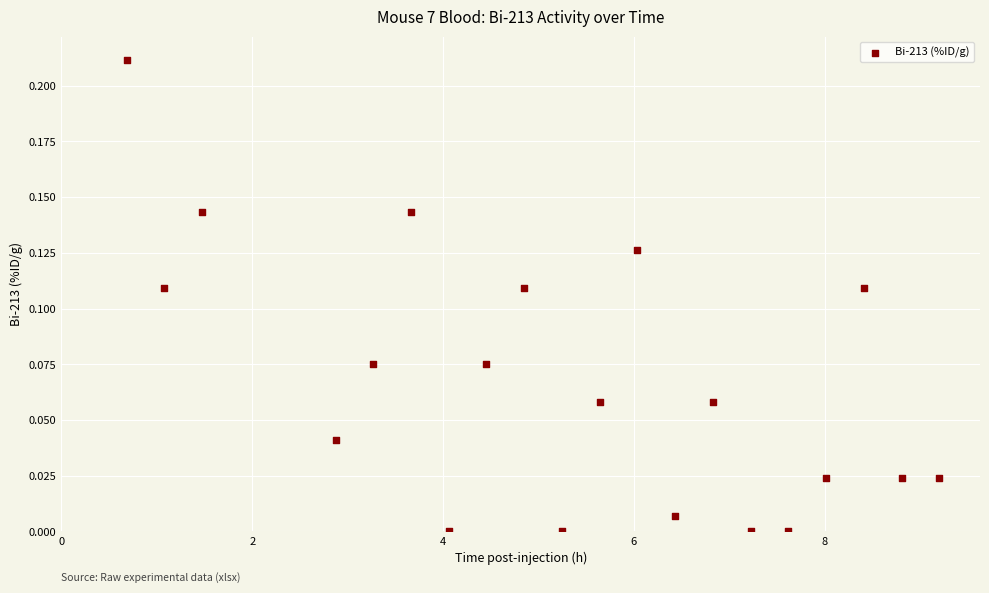

What is the range of X values (max minus min)?

8.5